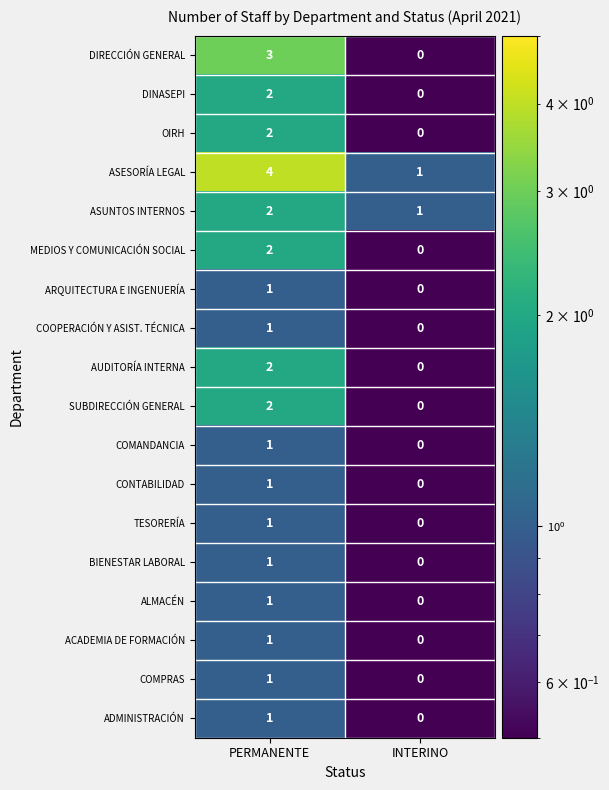

The ALMACÉN series shows 1 at PERMANENTE. True or false?

True